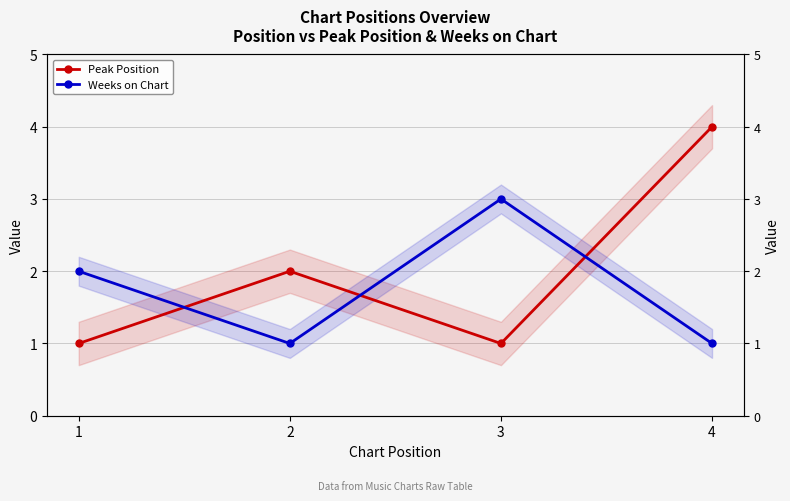

True or false: Weeks on Chart has more than 1 interior local peaks.

False